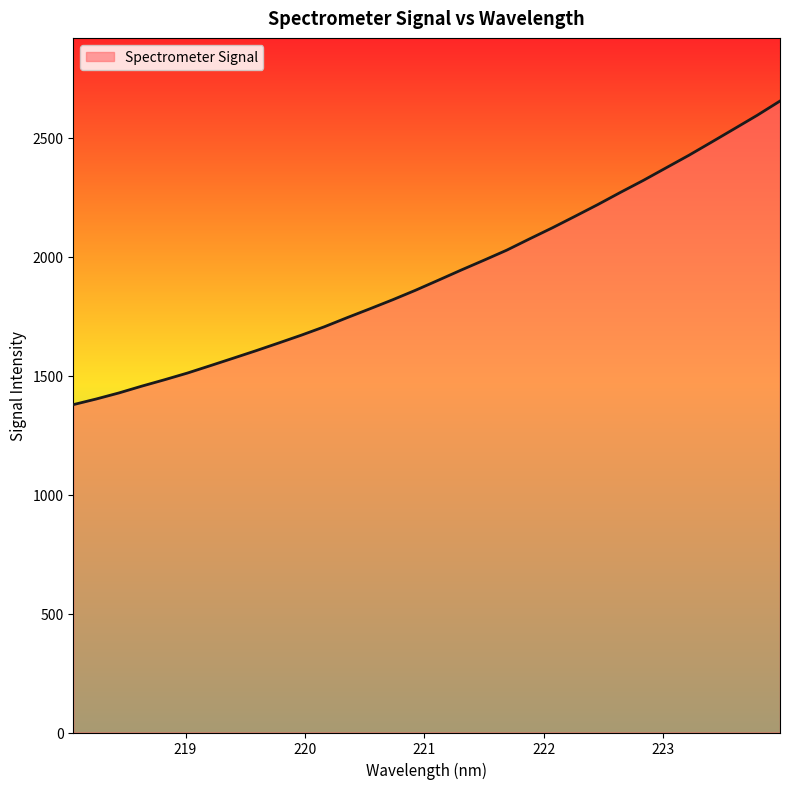

How many values are below 1901?

16